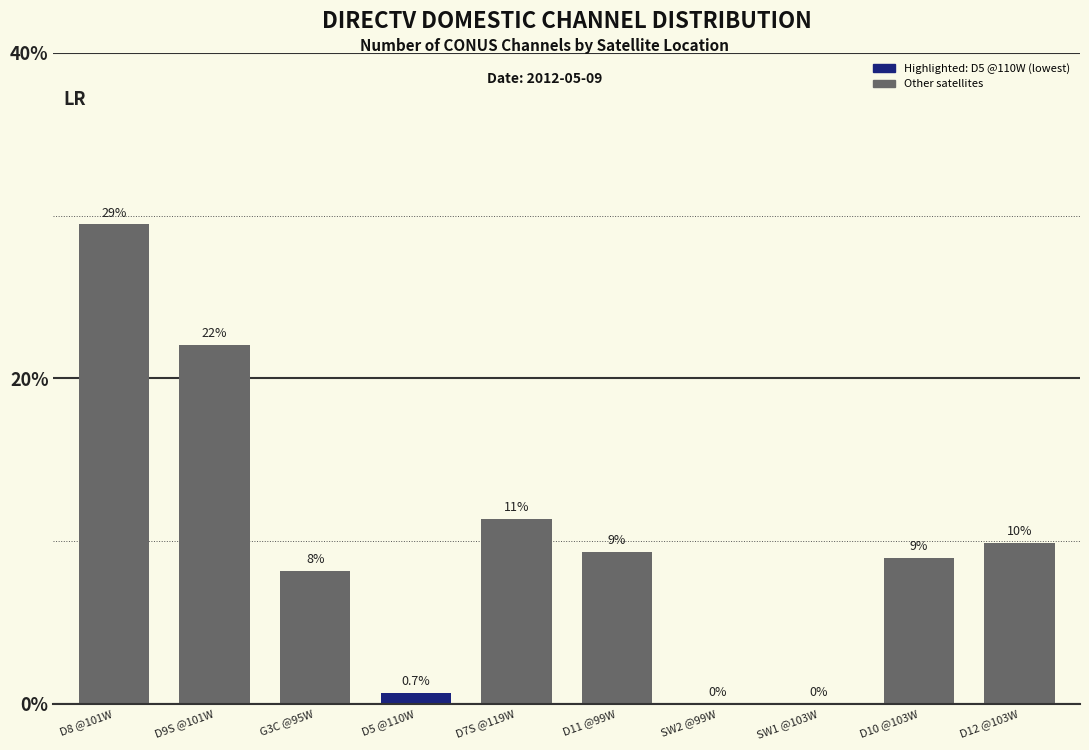

Reading right to left, transcribe all the data shown in this chart.

D12 @103W=9.9	D10 @103W=9.0	SW1 @103W=0.0	SW2 @99W=0.0	D11 @99W=9.3	D7S @119W=11.4	D5 @110W=0.7	G3C @95W=8.2	D9S @101W=22.1	D8 @101W=29.5